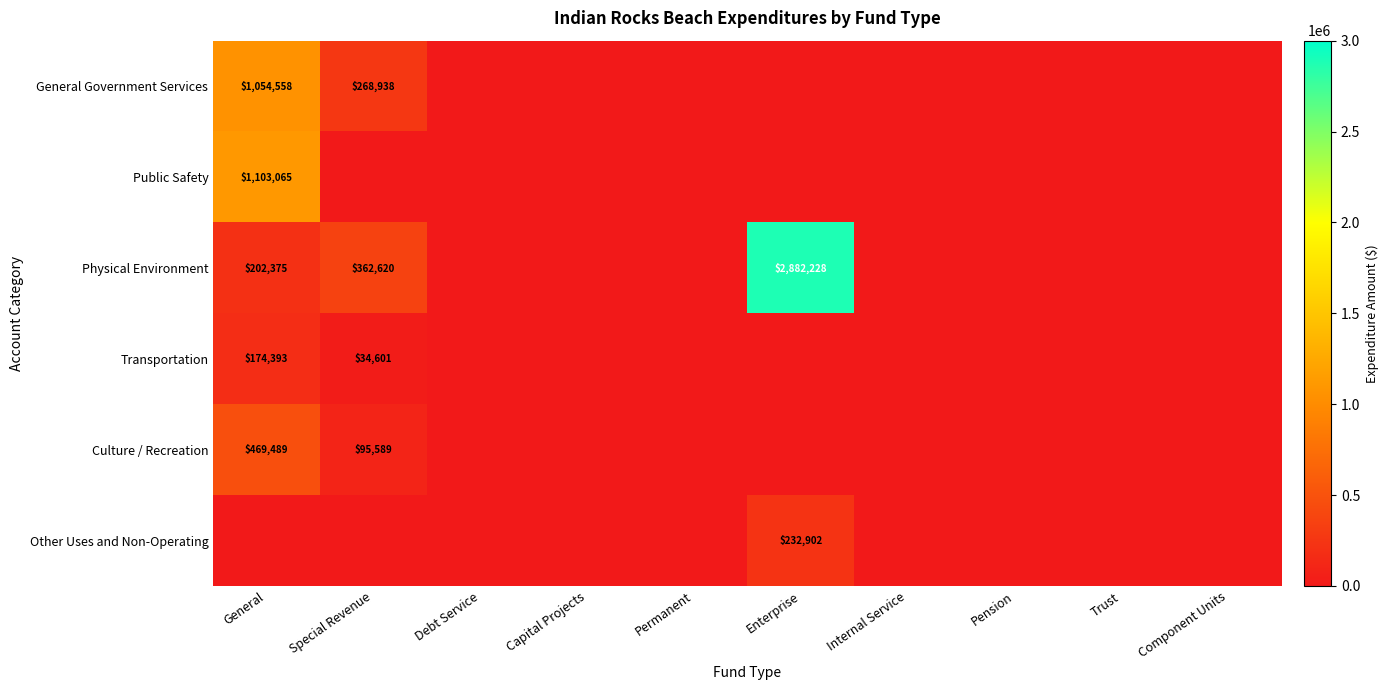

The value of Physical Environment at Special Revenue is 481912. True or false?

False